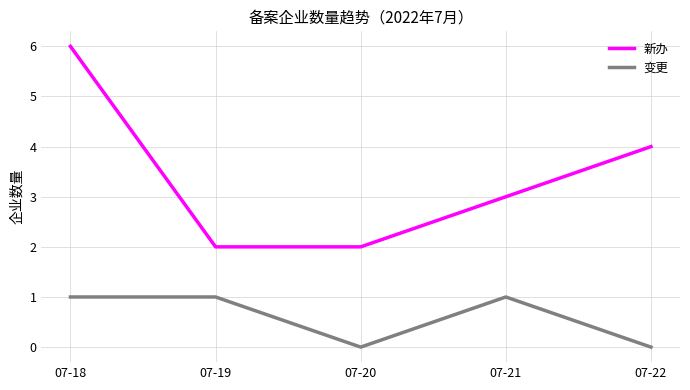

True or false: 变更 has more than 2 points higher than both neighbors.

False